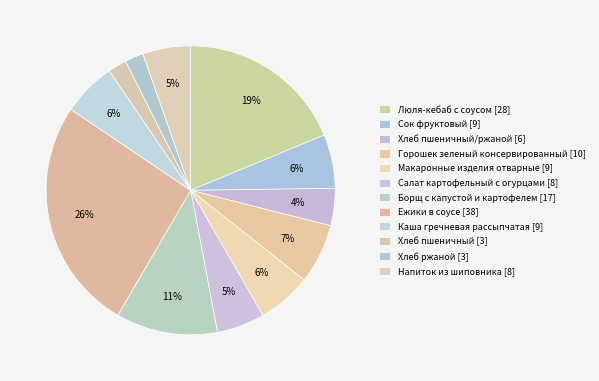

How many segments does this pie chart have?

12